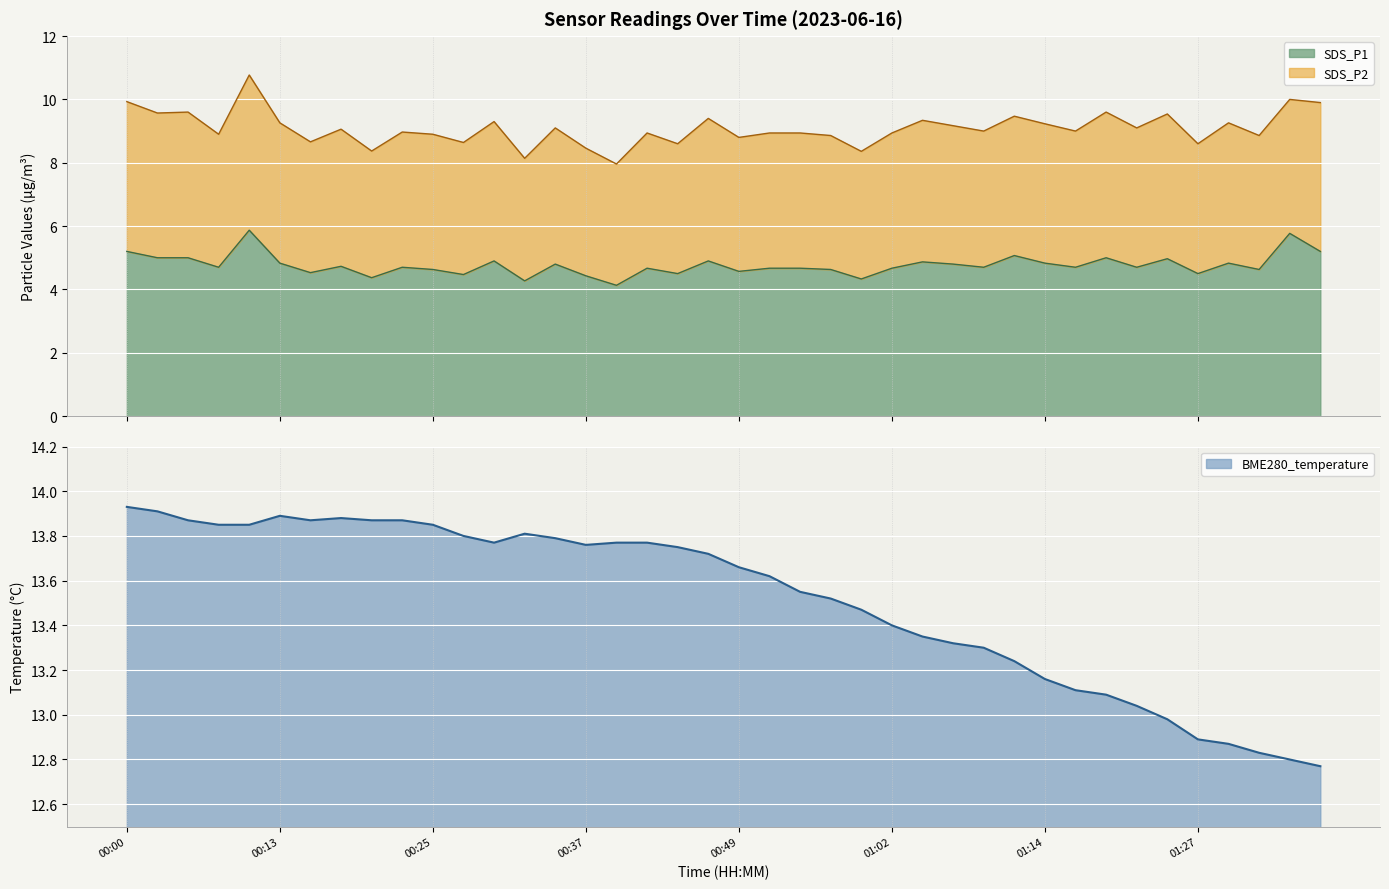

What is the minimum value for SDS_P1?

4.1